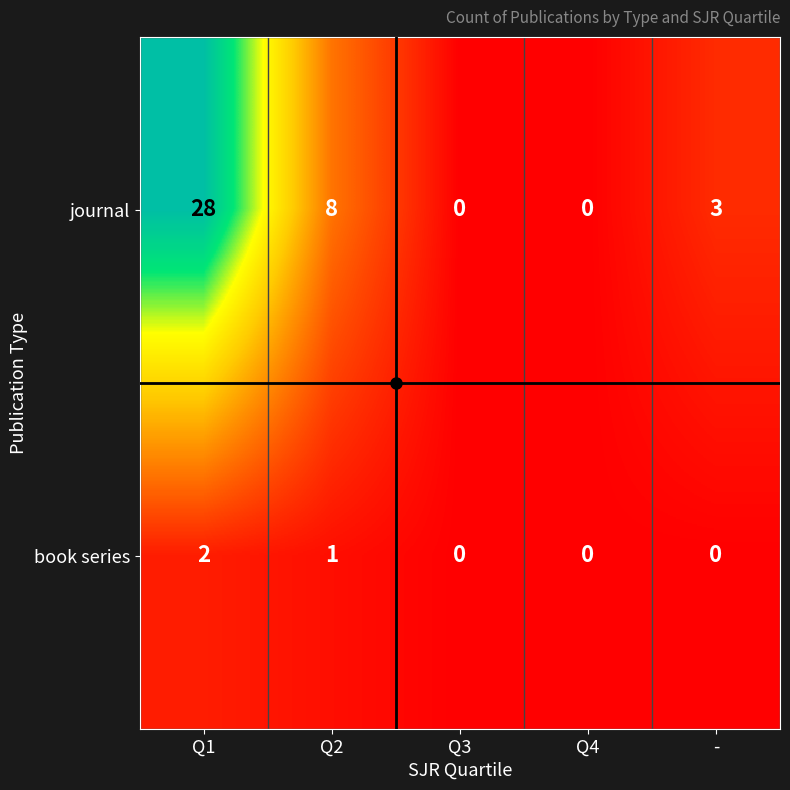

True or false: journal has a value of 5 at -.

False